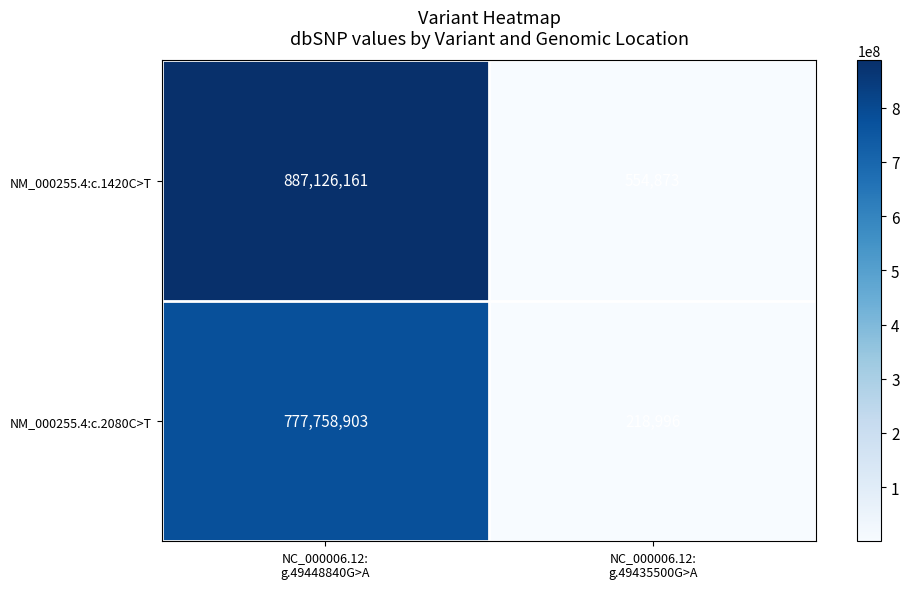

Which series has the largest total across all categories?

NM_000255.4:c.1420C>T